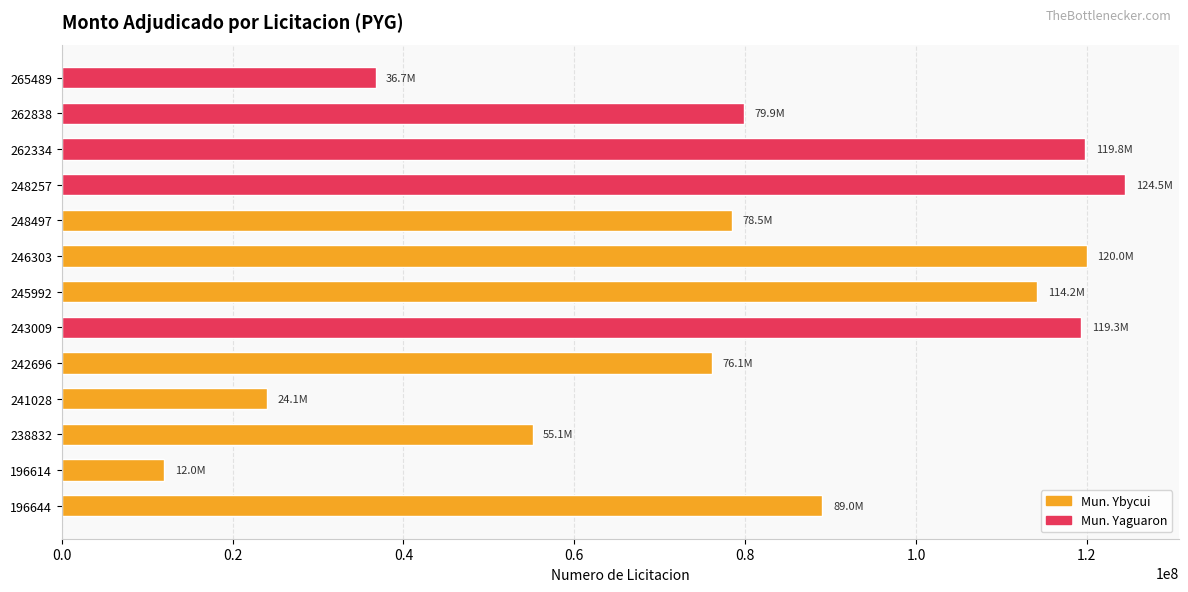

What is the average value?

80706361